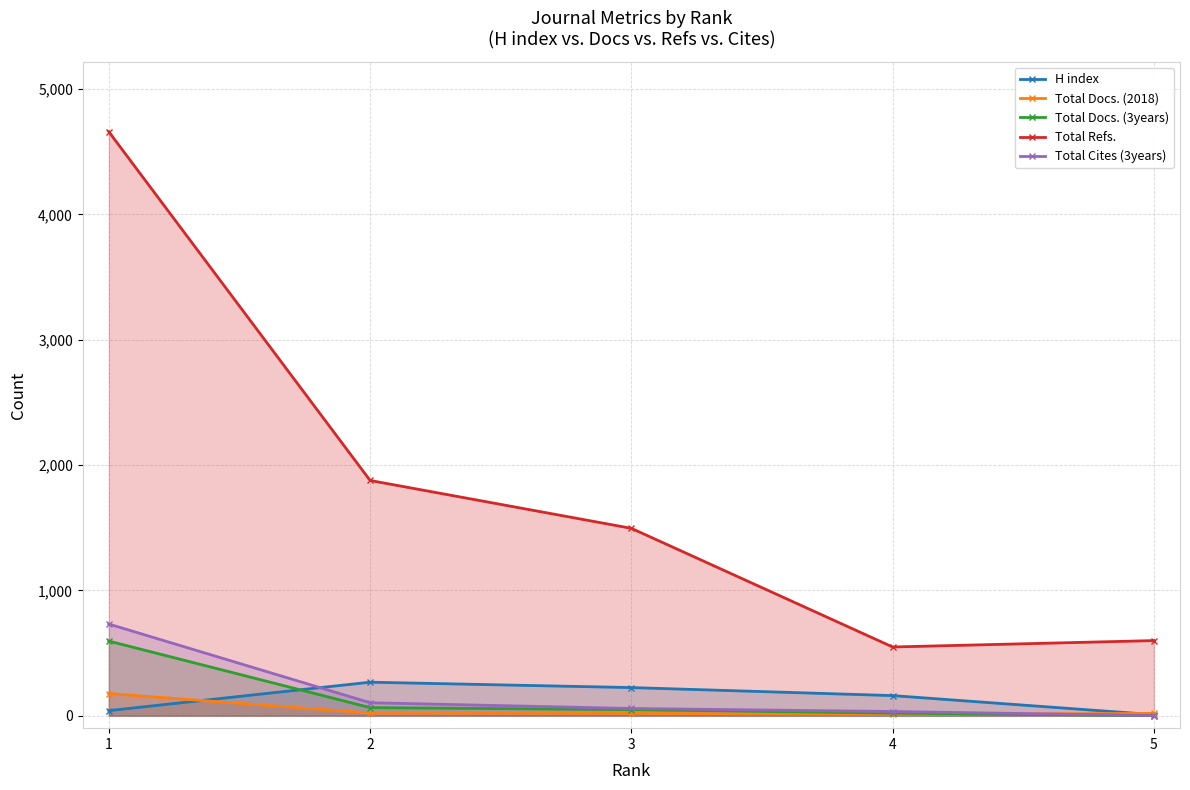

What are all the series names shown in the legend?

H index, Total Docs. (2018), Total Docs. (3years), Total Refs., Total Cites (3years)